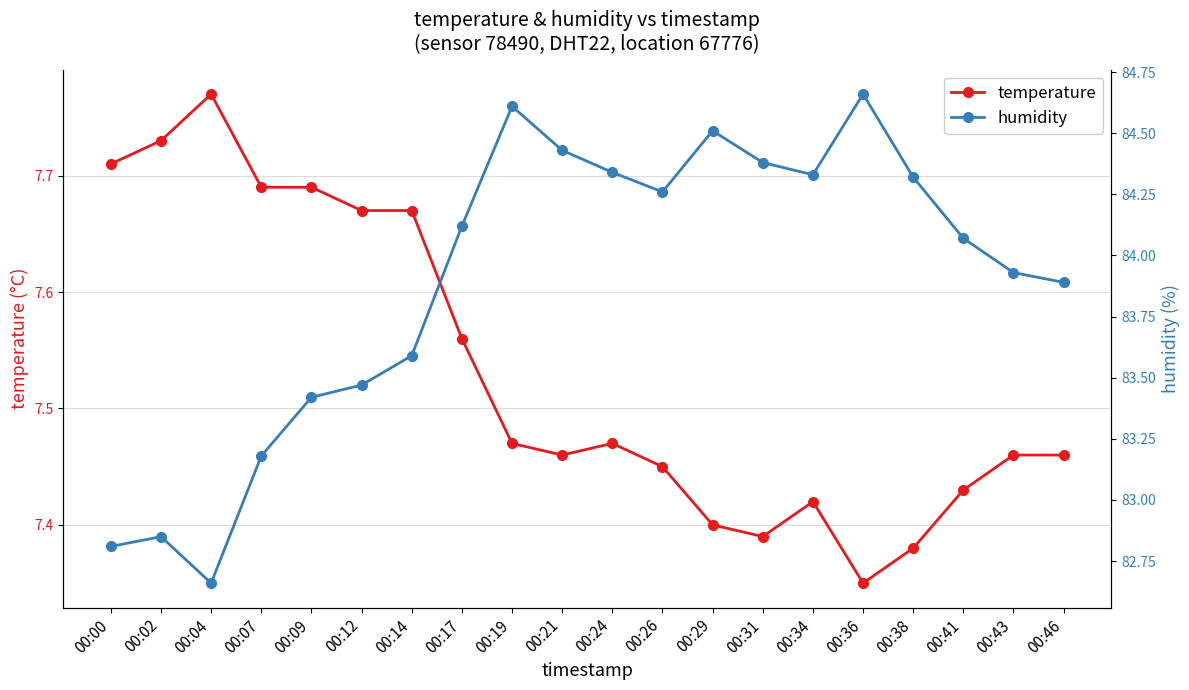

What is the total value across all series at 00:34?

91.8